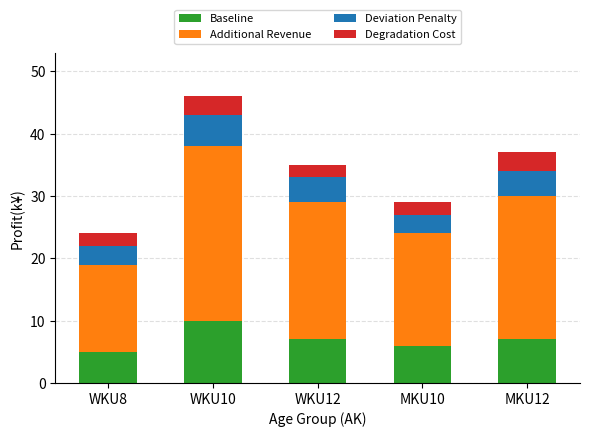

Reading right to left, transcribe the values for Baseline.

7	6	7	10	5